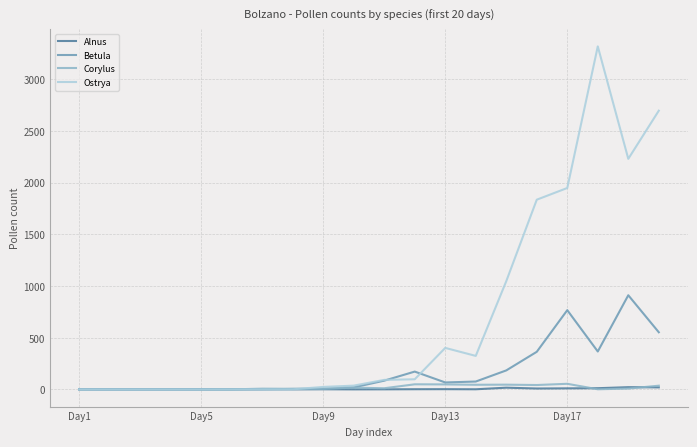

At how many categories does at least one series exceed 1369?

5